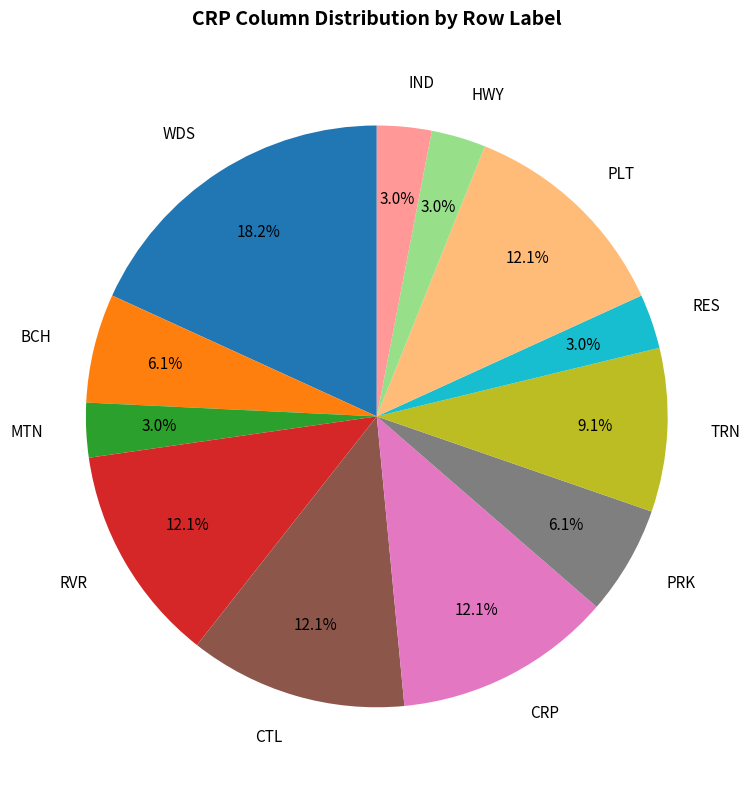

Is there a majority slice in this chart?

No